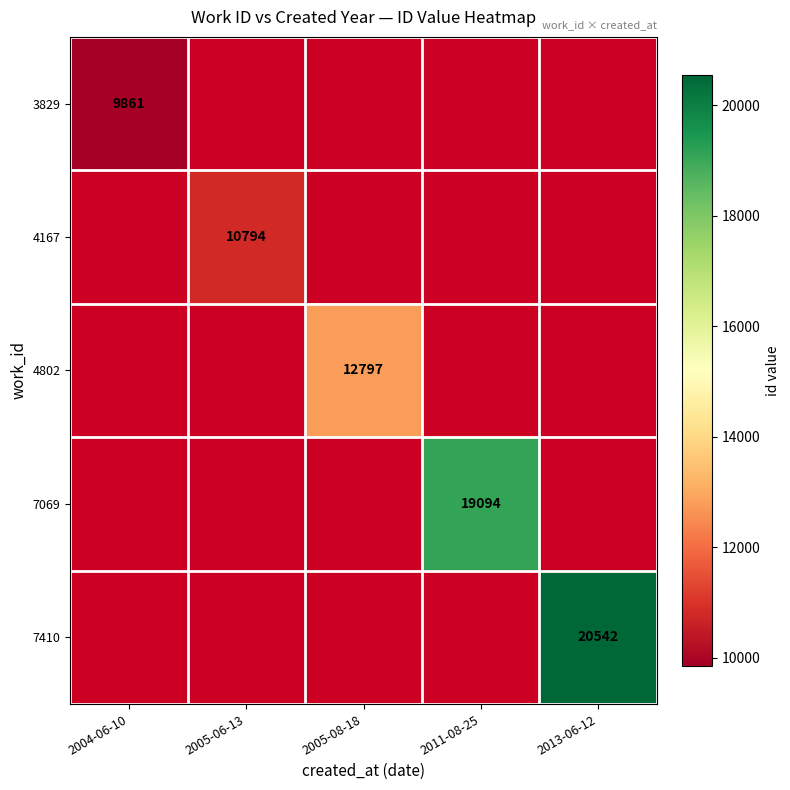

Is it true that 7069 equals 19094 at 2011-08-25?

True